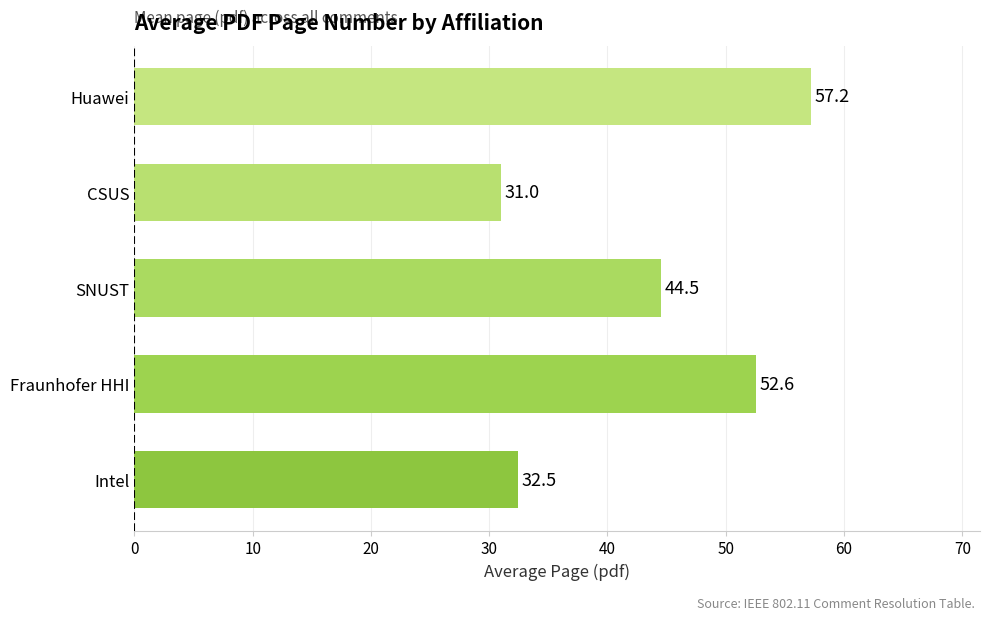

Count the number of data series in this chart.

1